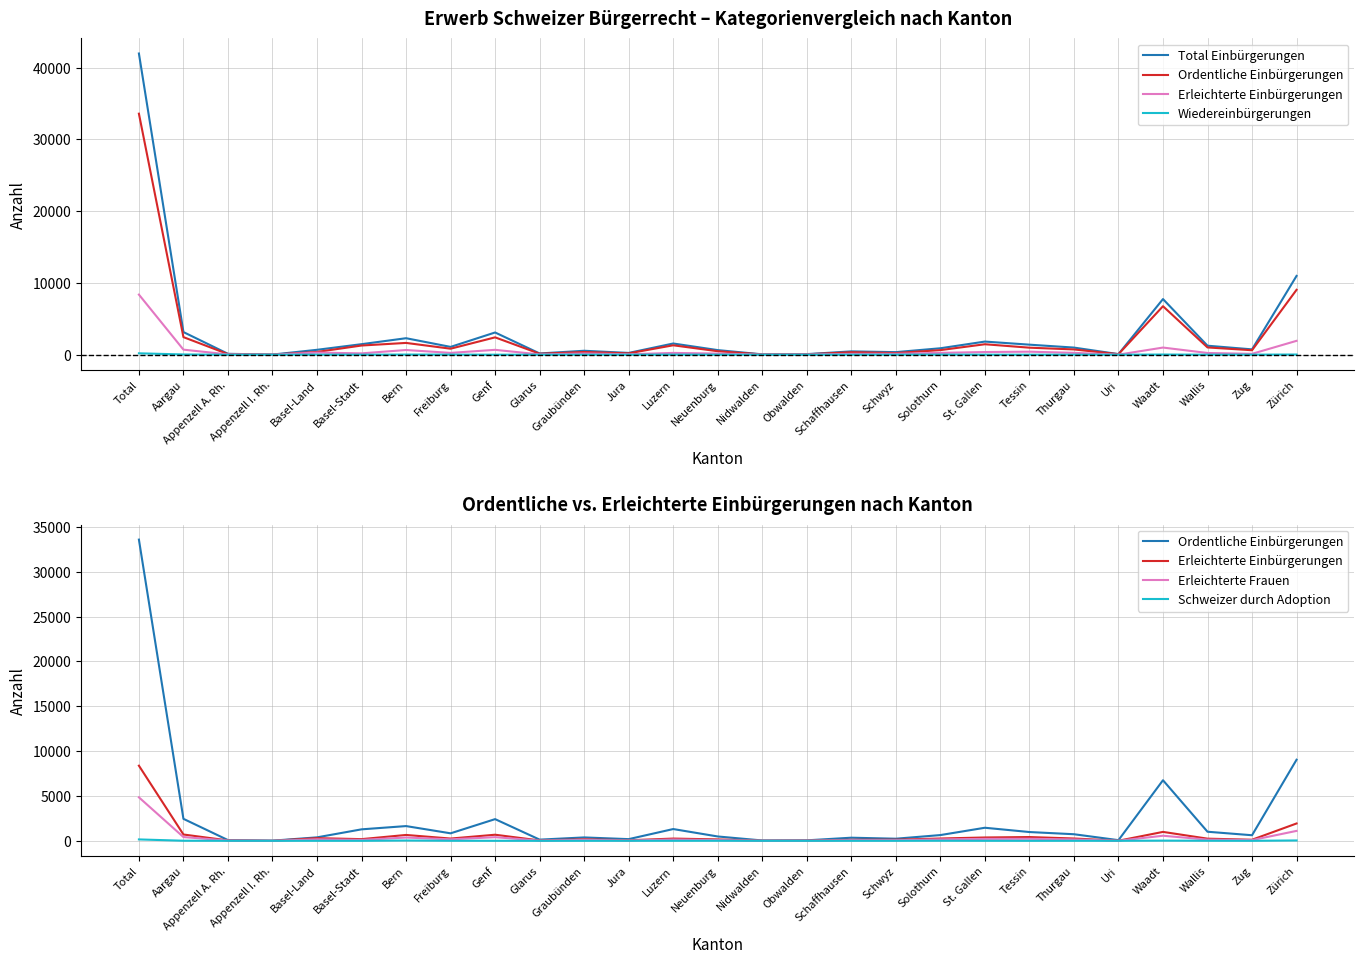

Between Basel-Stadt and Bern, which series saw the biggest shift?

Total Einbürgerungen